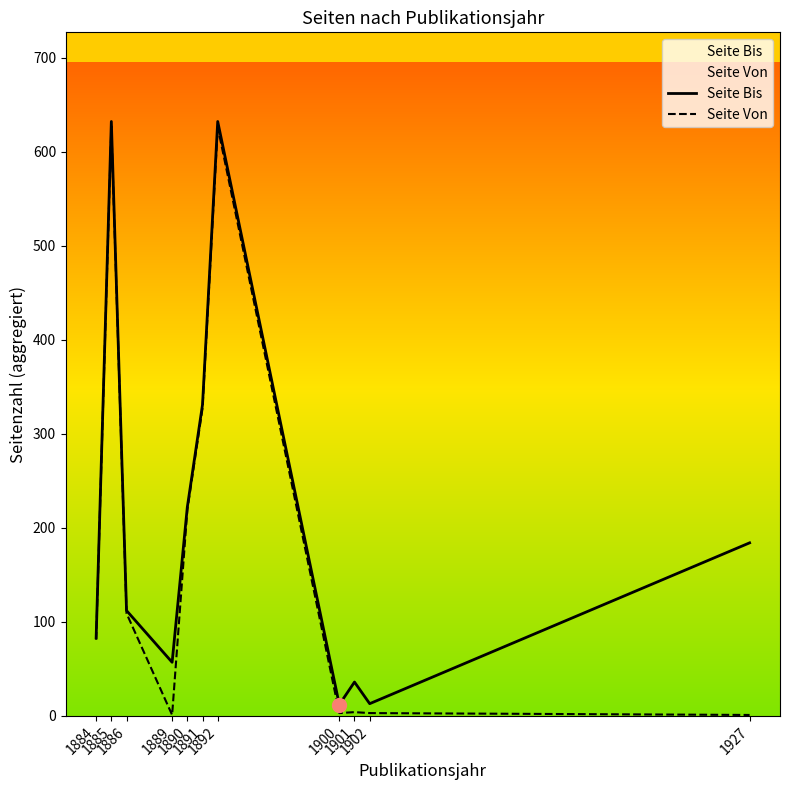

At which category does the chart reach its minimum across all series?

1889